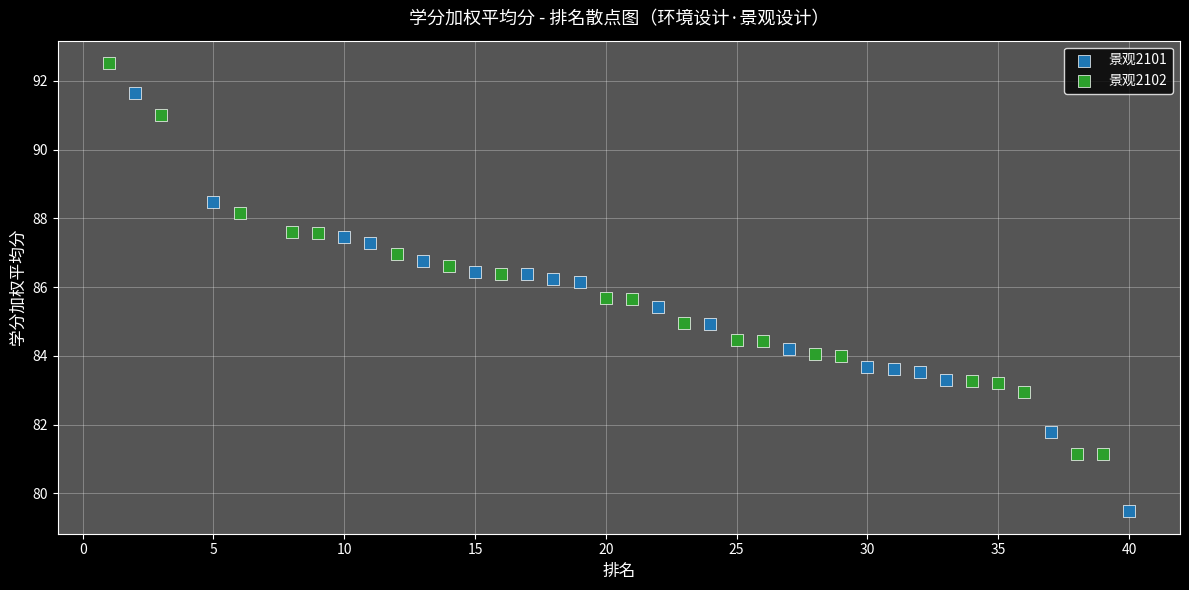

Which series contains the highest Y value?

景观2102